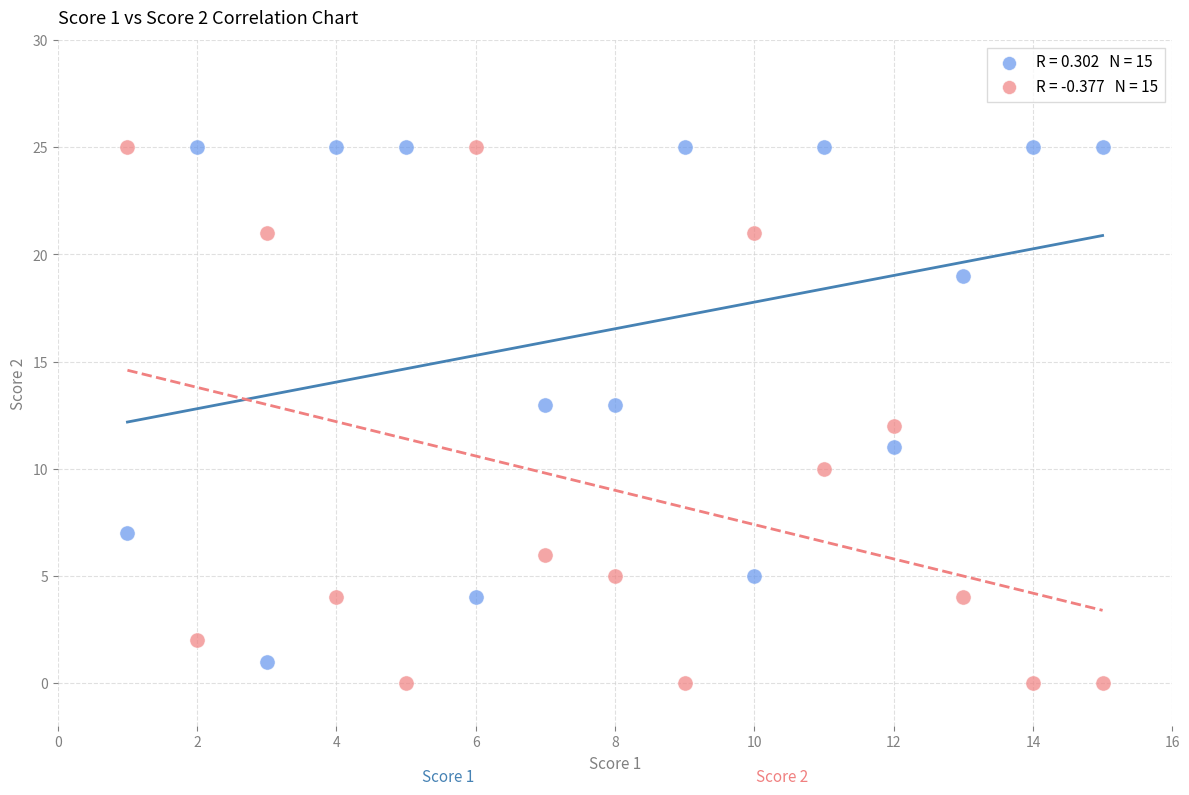

Across all data points, what is the range of Y values (max minus min)?

25